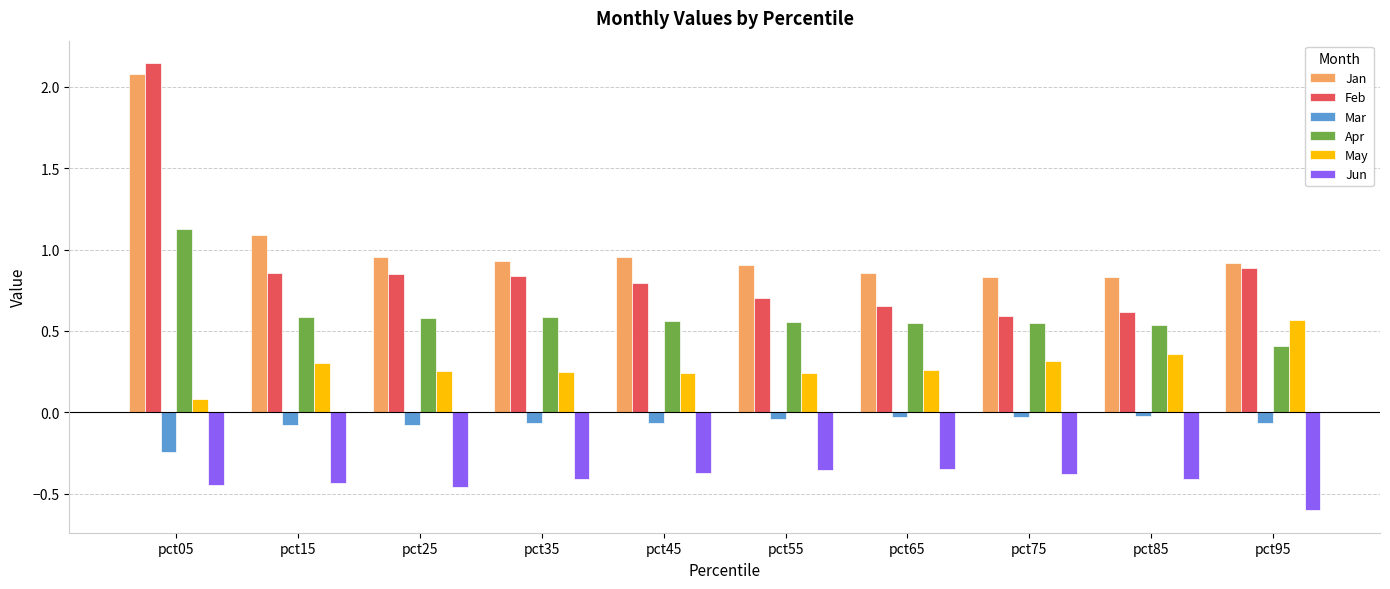

Are the bars horizontal?

No